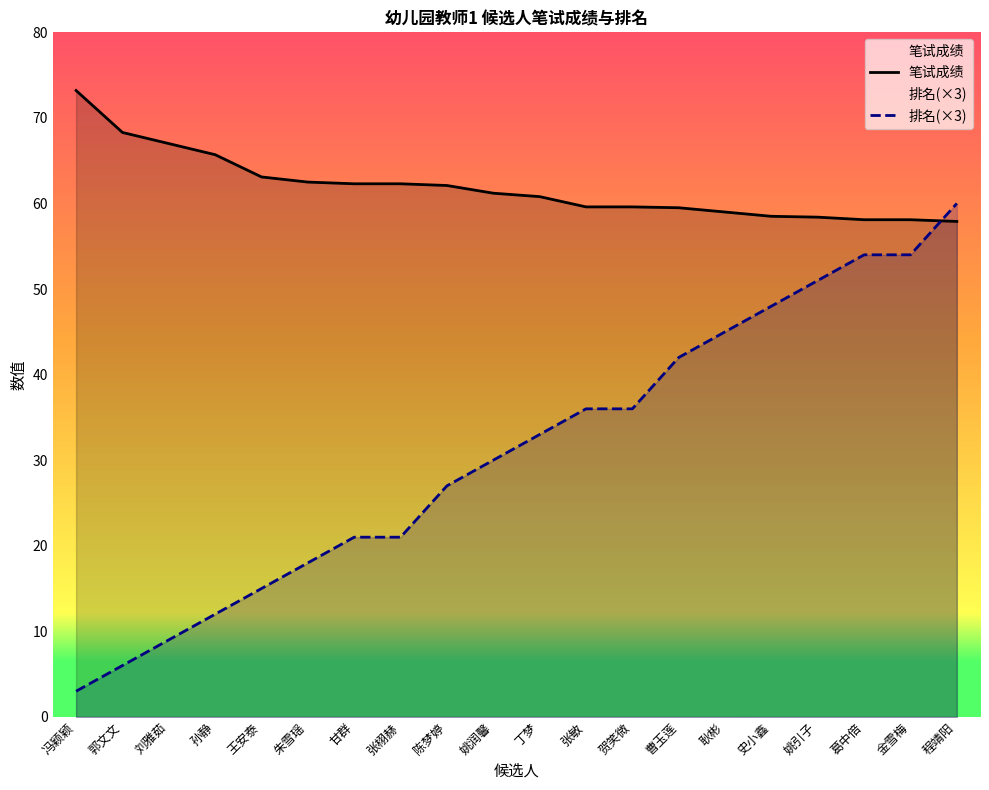

What is the difference between the highest and lowest values at 朱雪瑶?

44.5